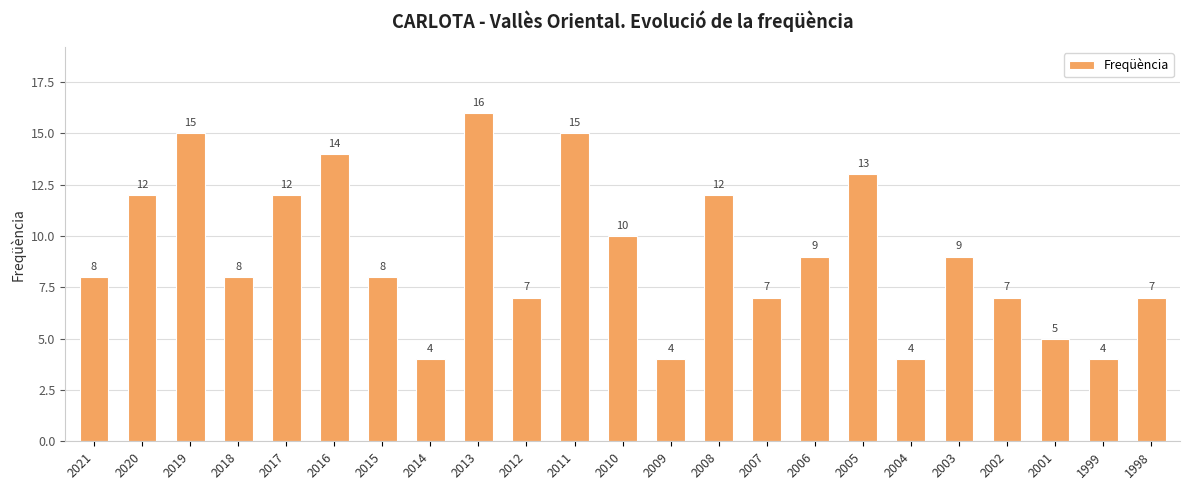

Reading left to right, list all the values displayed in this chart.

2021=8	2020=12	2019=15	2018=8	2017=12	2016=14	2015=8	2014=4	2013=16	2012=7	2011=15	2010=10	2009=4	2008=12	2007=7	2006=9	2005=13	2004=4	2003=9	2002=7	2001=5	1999=4	1998=7